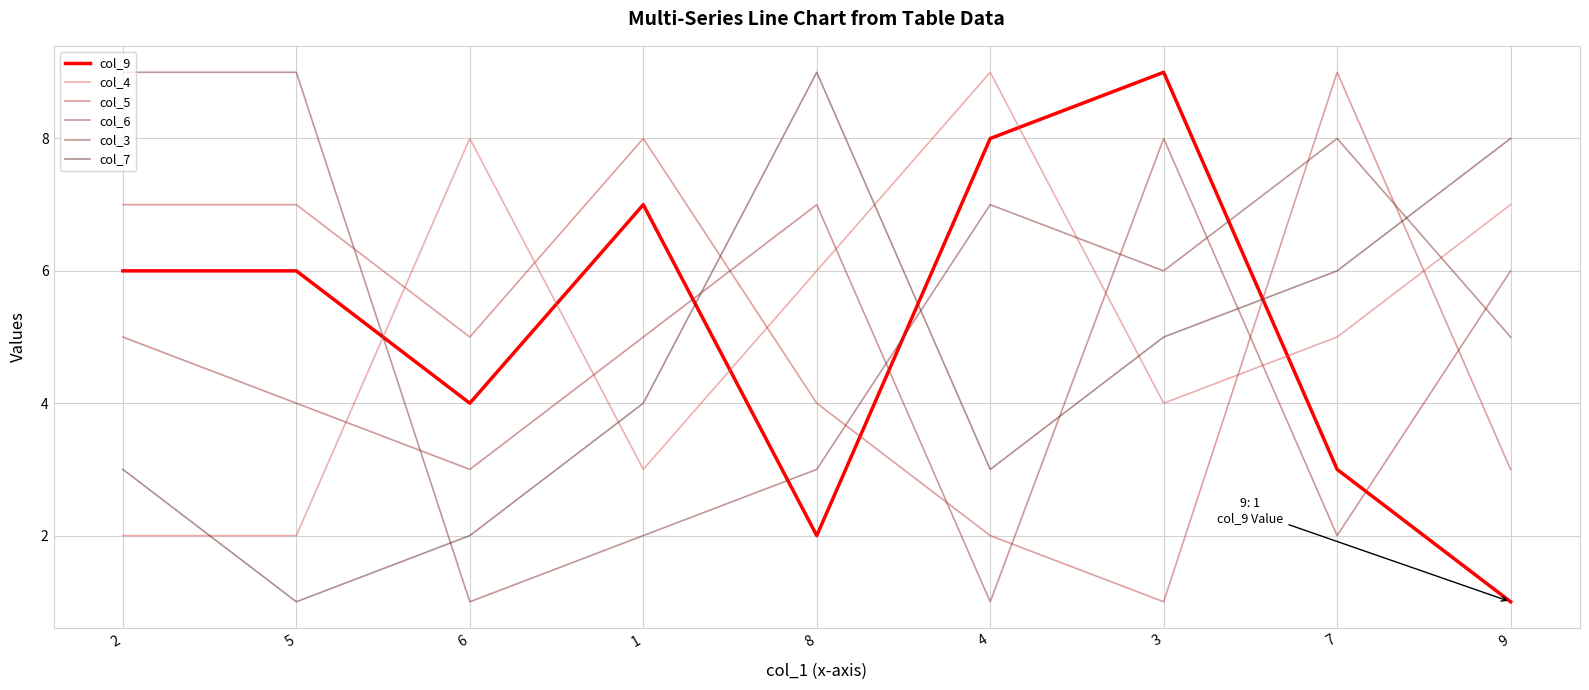

Which category has the lowest value in the col_5 series?

3